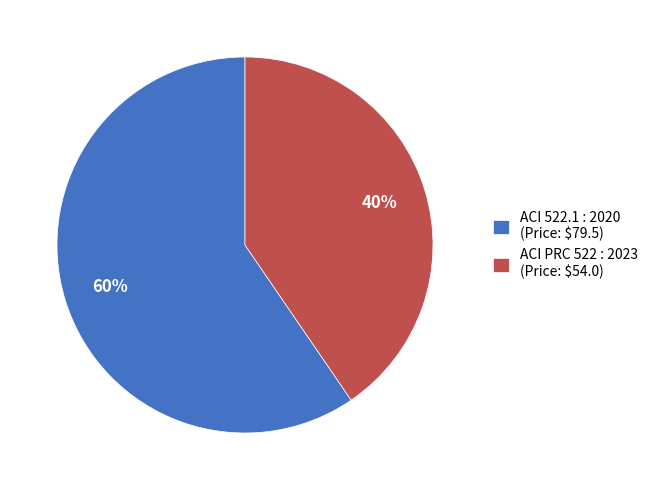

Does any single category account for the majority?

Yes